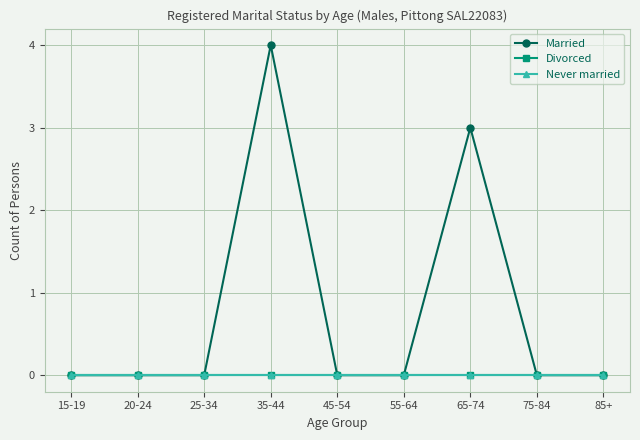

Which series has the largest total across all categories?

Married